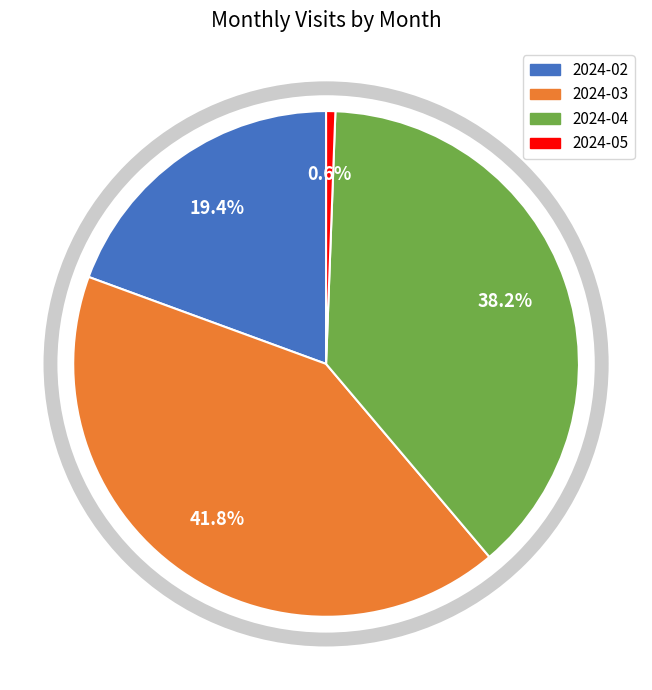

True or false: 2024-05 accounts for 1% of the total.

True